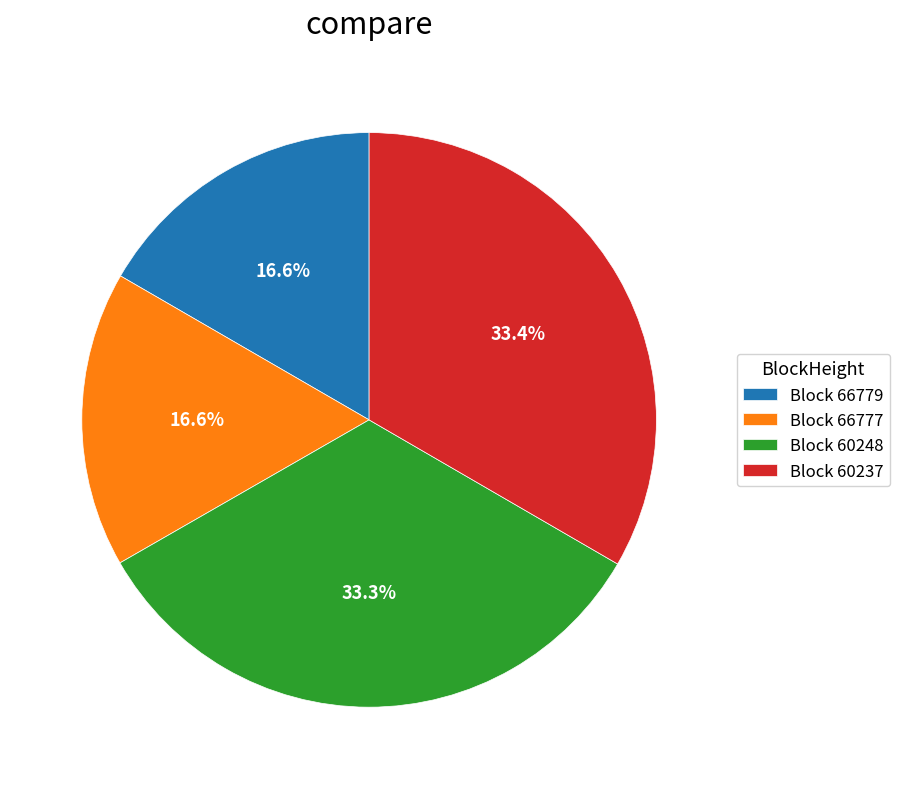

What percentage is NOT represented by Block 66779?

83.4%